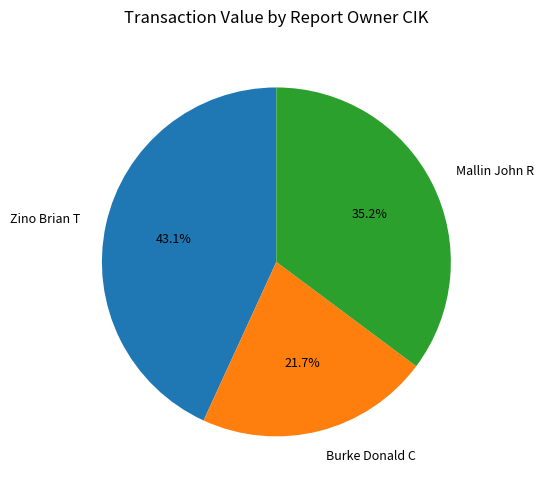

What is the ratio of the value at Mallin John R to the value at Zino Brian T?

0.8